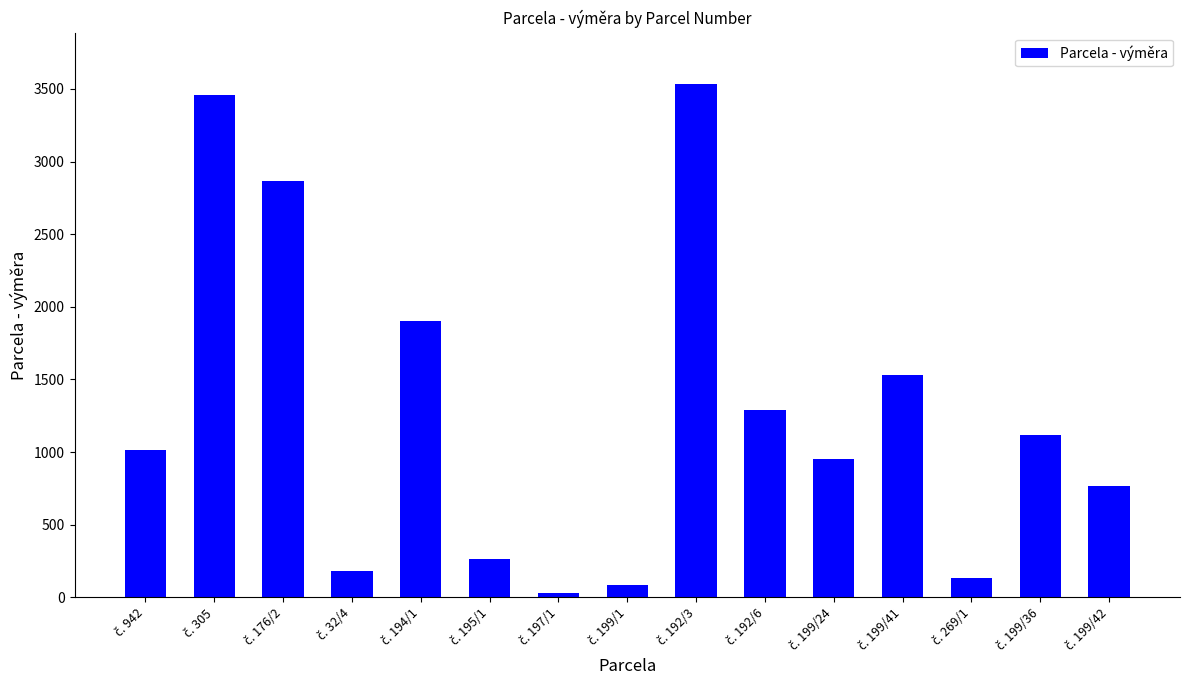

How many series are shown in this chart?

1